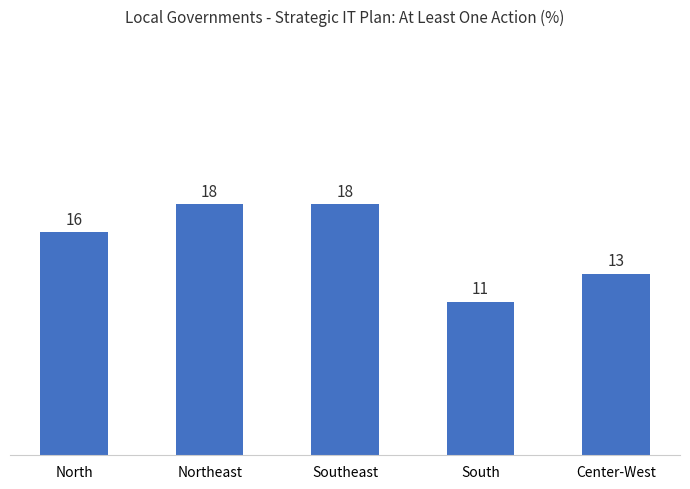

What is the difference between the maximum and minimum values?

7